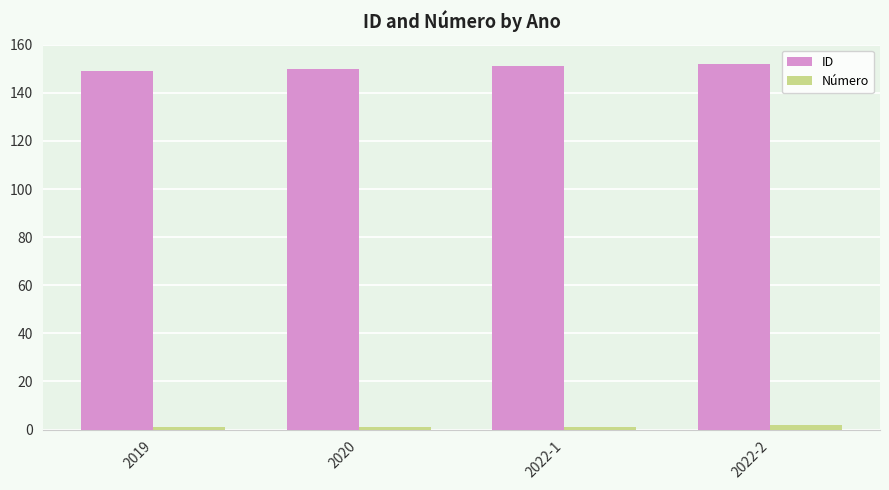

Reading right to left, extract all data points from this chart.

ID: 2022-2=152	2022-1=151	2020=150	2019=149
Número: 2022-2=2	2022-1=1	2020=1	2019=1